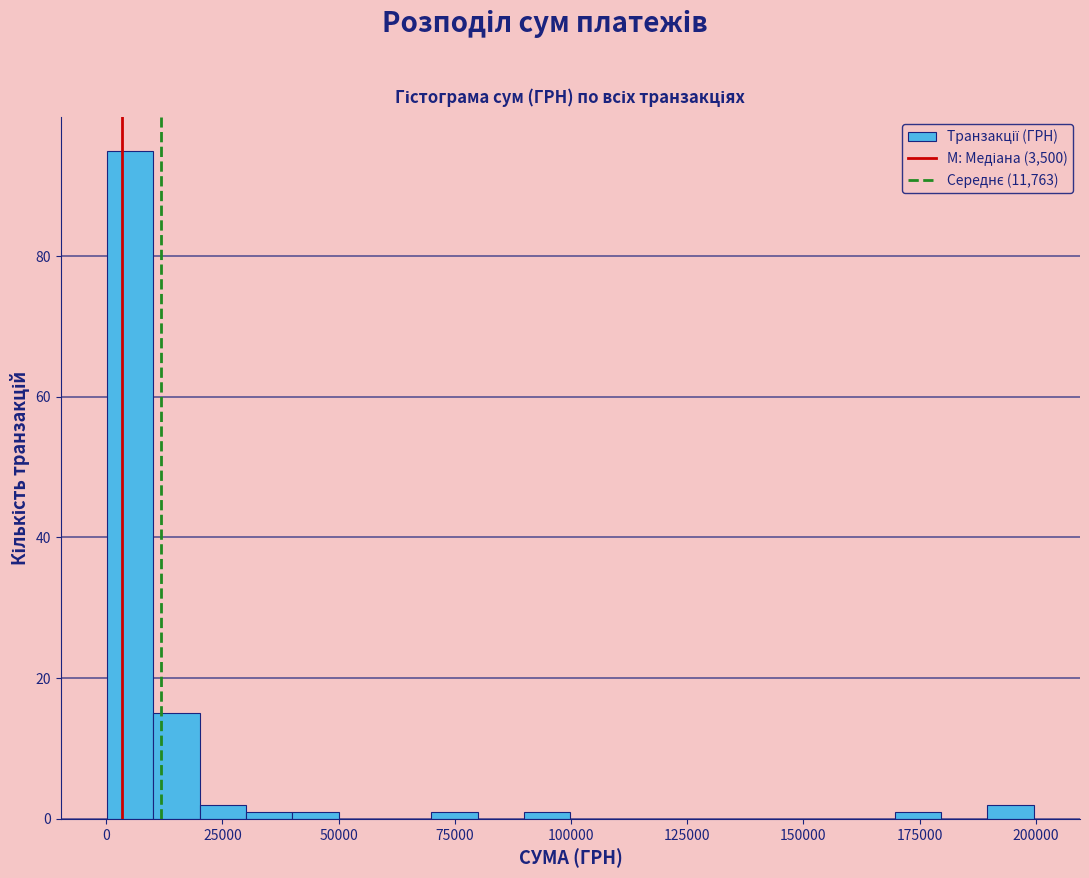

Read against the x-axis, roughly where is the centre of the tallest bar?

5000